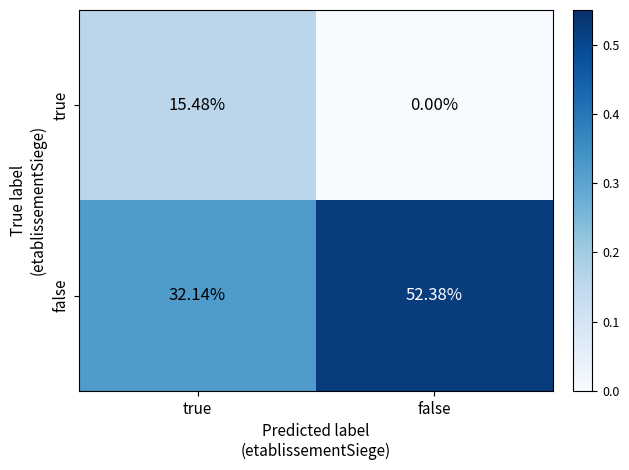

At which category is the sum across all series the highest?

false